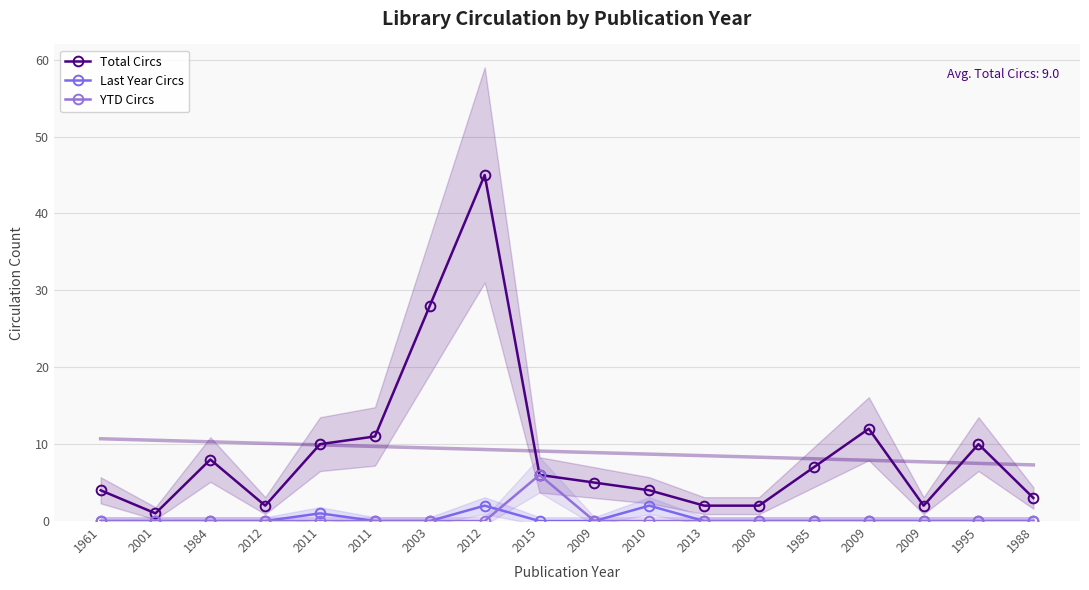

At which category does Total Circs reach its first local peak?

1984